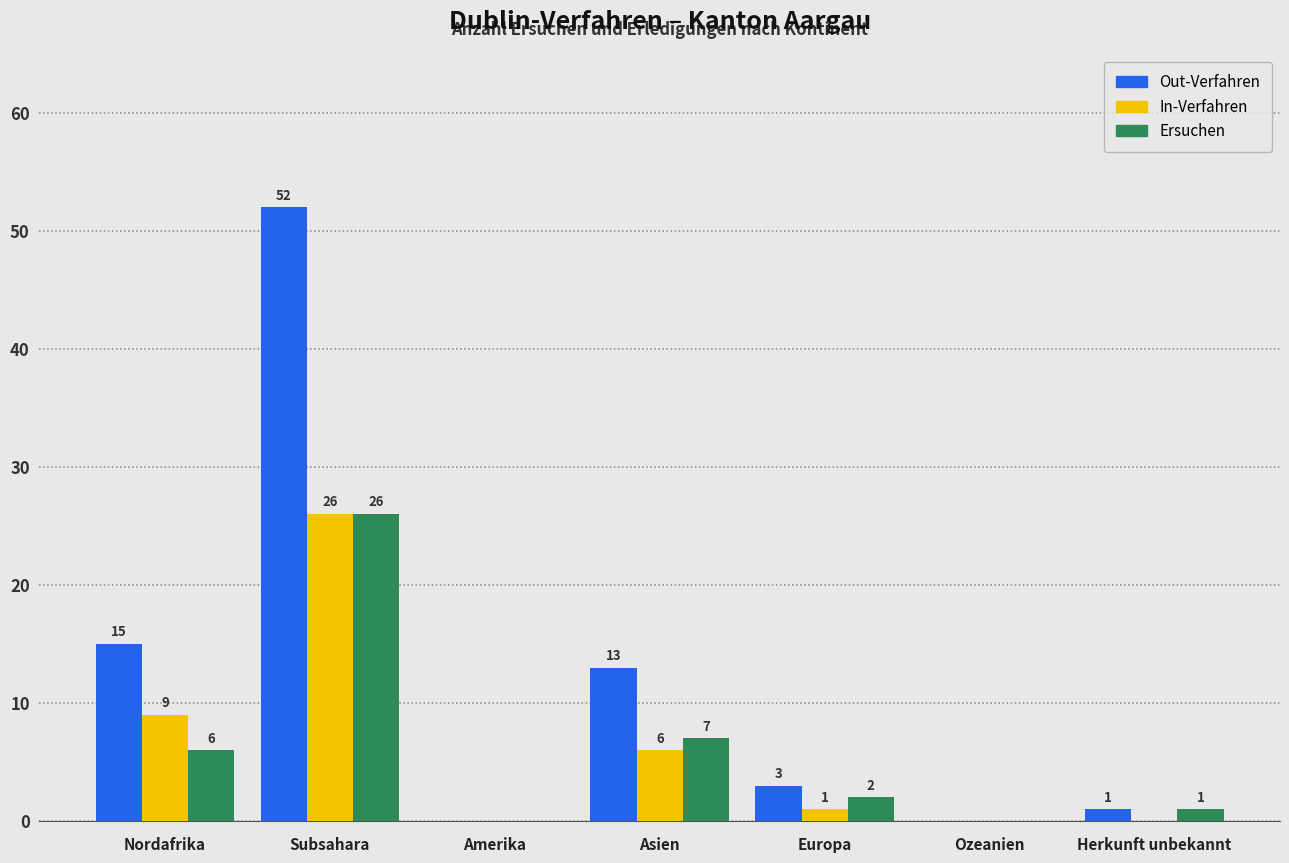

Reading left to right, transcribe all the data shown in this chart.

Out-Verfahren: Nordafrika=15	Subsahara=52	Amerika=0	Asien=13	Europa=3	Ozeanien=0	Herkunft unbekannt=1
In-Verfahren: Nordafrika=9	Subsahara=26	Amerika=0	Asien=6	Europa=1	Ozeanien=0	Herkunft unbekannt=0
Ersuchen: Nordafrika=6	Subsahara=26	Amerika=0	Asien=7	Europa=2	Ozeanien=0	Herkunft unbekannt=1